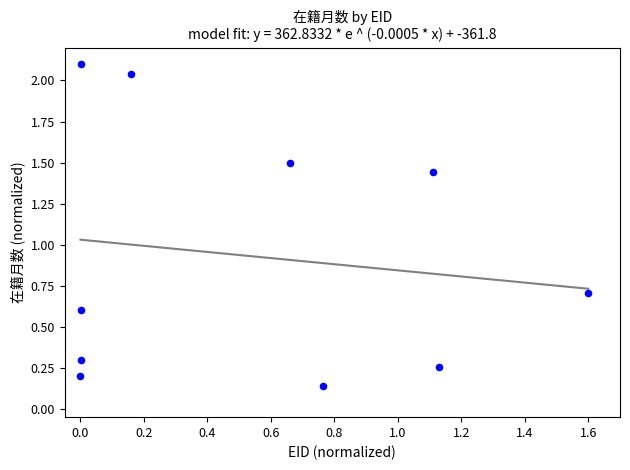

What Y value in the scatter plot is closest to 1?

0.7